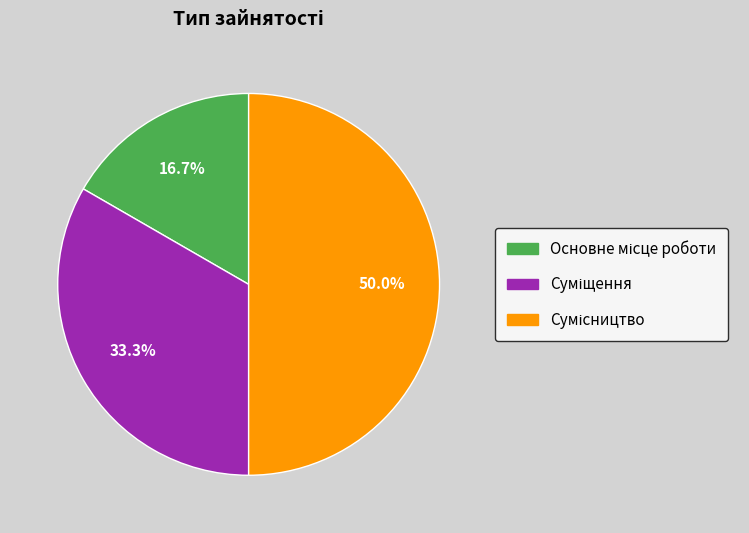

How many slices are in this pie chart?

3